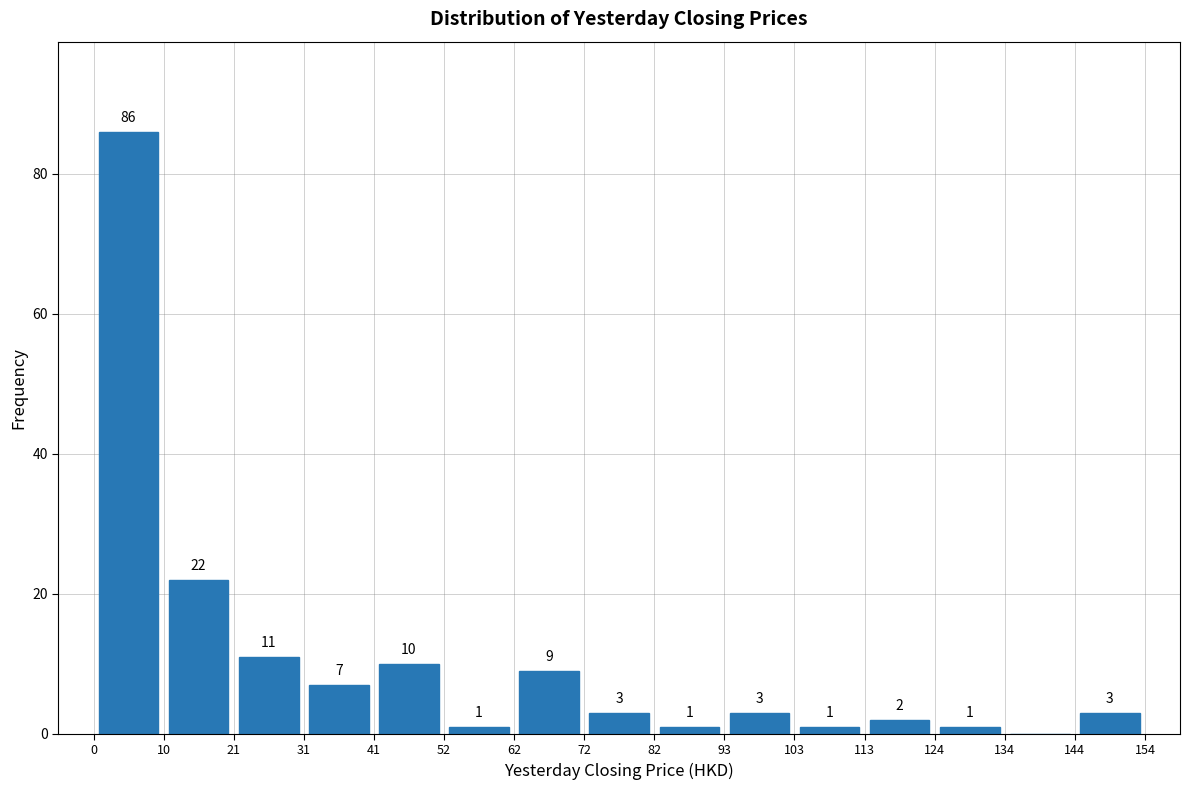

Which range on the x-axis has the tallest bar?

0 to 10